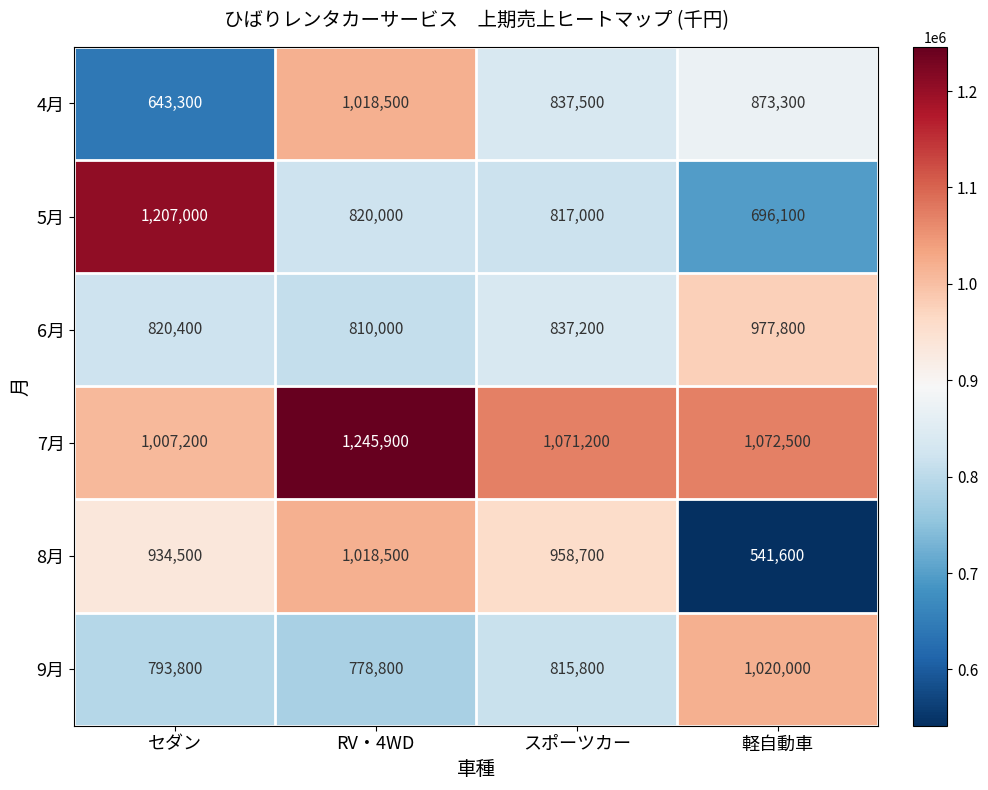

What is the total value across all series at 軽自動車?

5181300